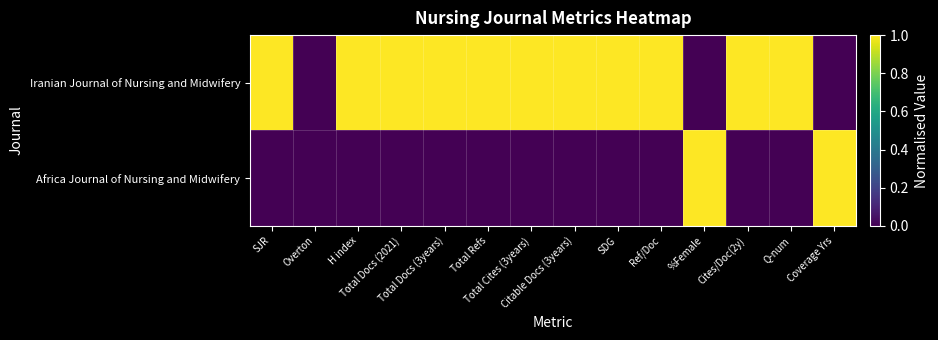

Which series has the largest range (max minus min)?

Iranian Journal of Nursing and Midwifery